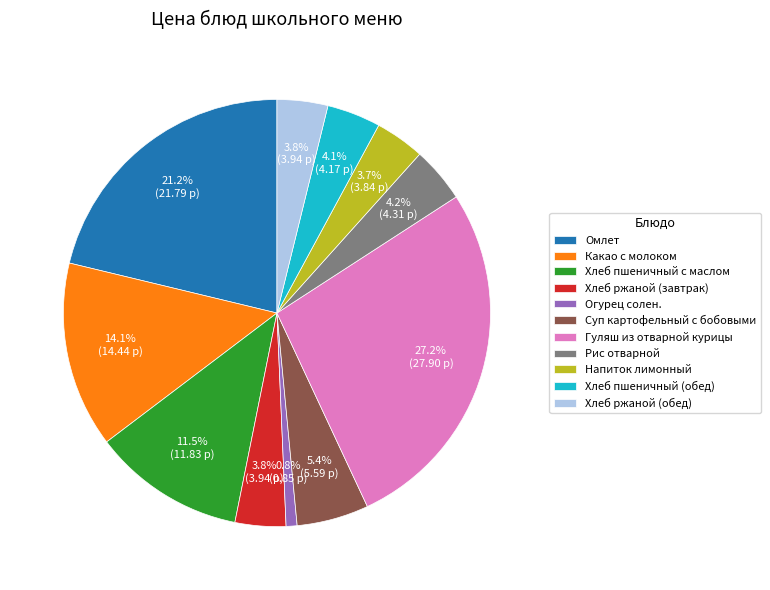

Between Хлеб ржаной (обед) and Какао с молоком, which is larger?

Какао с молоком